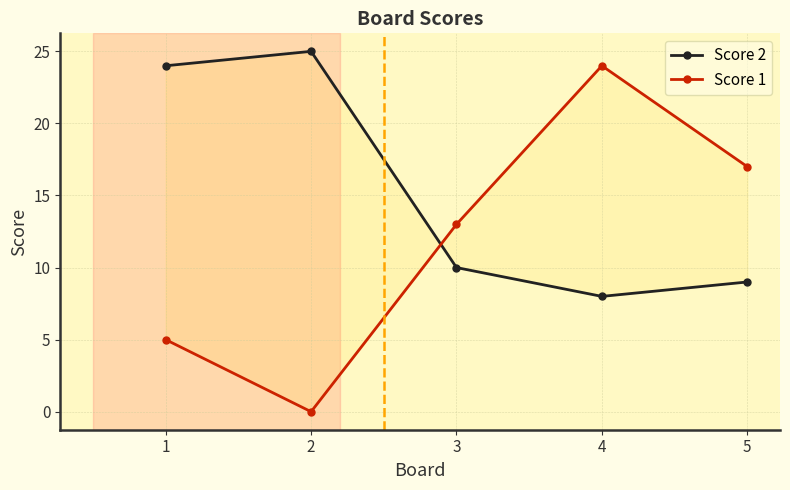

What is the value of the Score 2 point at the 1st from the left?

24